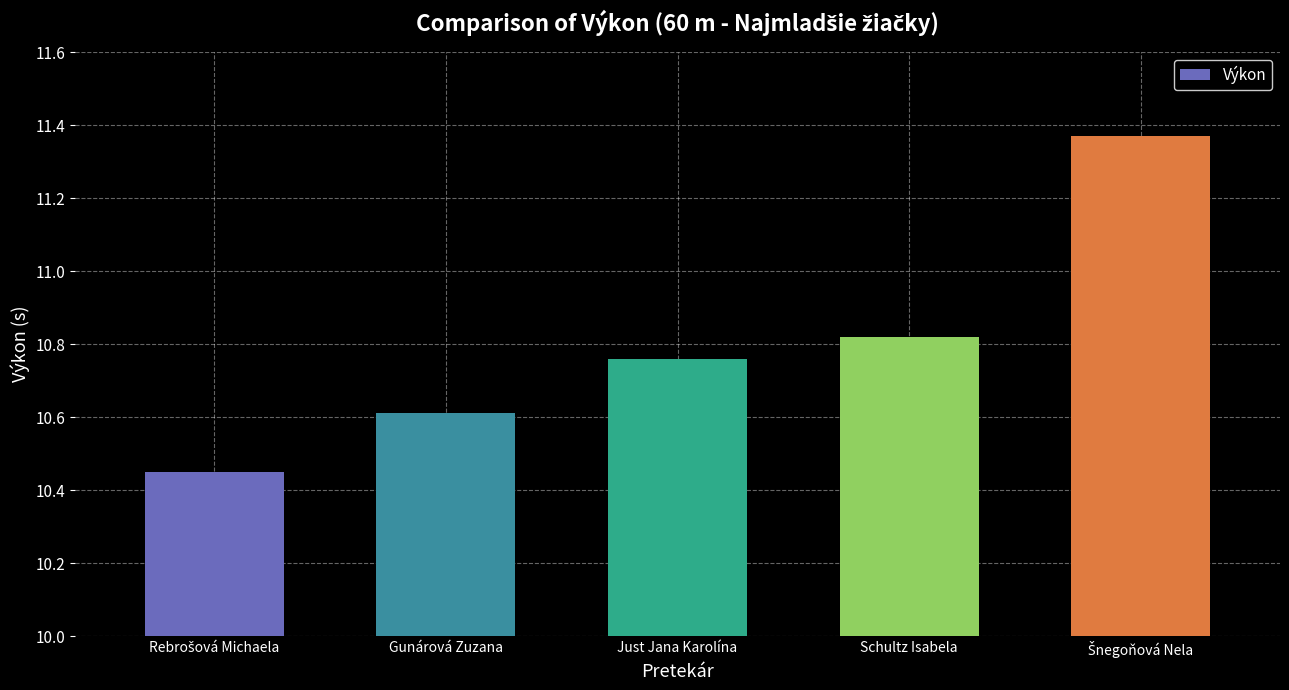

Are the bars grouped side by side (vs. stacked)?

No